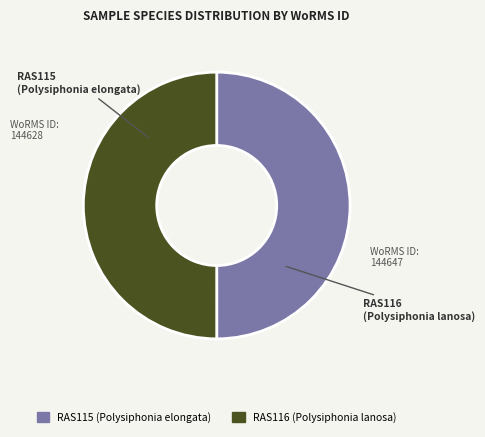

Count the number of slices in the pie.

2